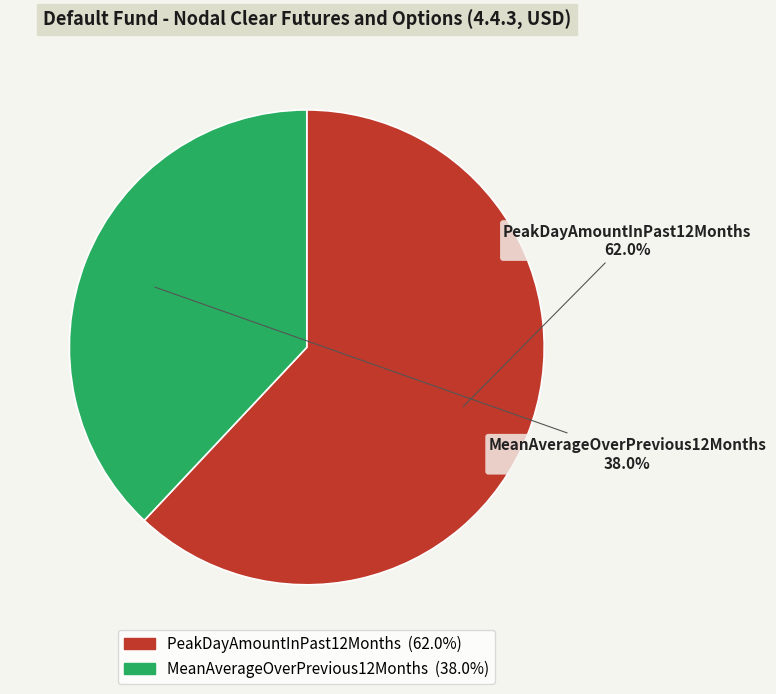

How many segments does this pie chart have?

2